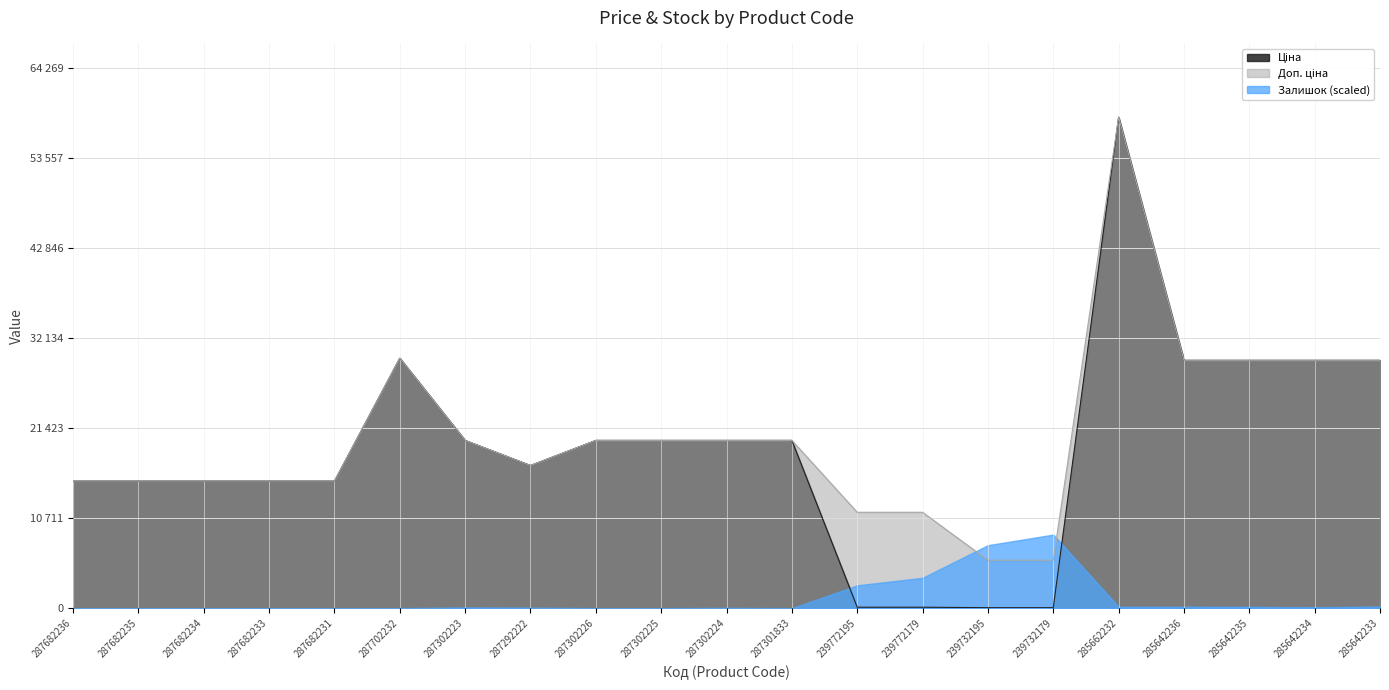

What position from the left is 239772179?

14